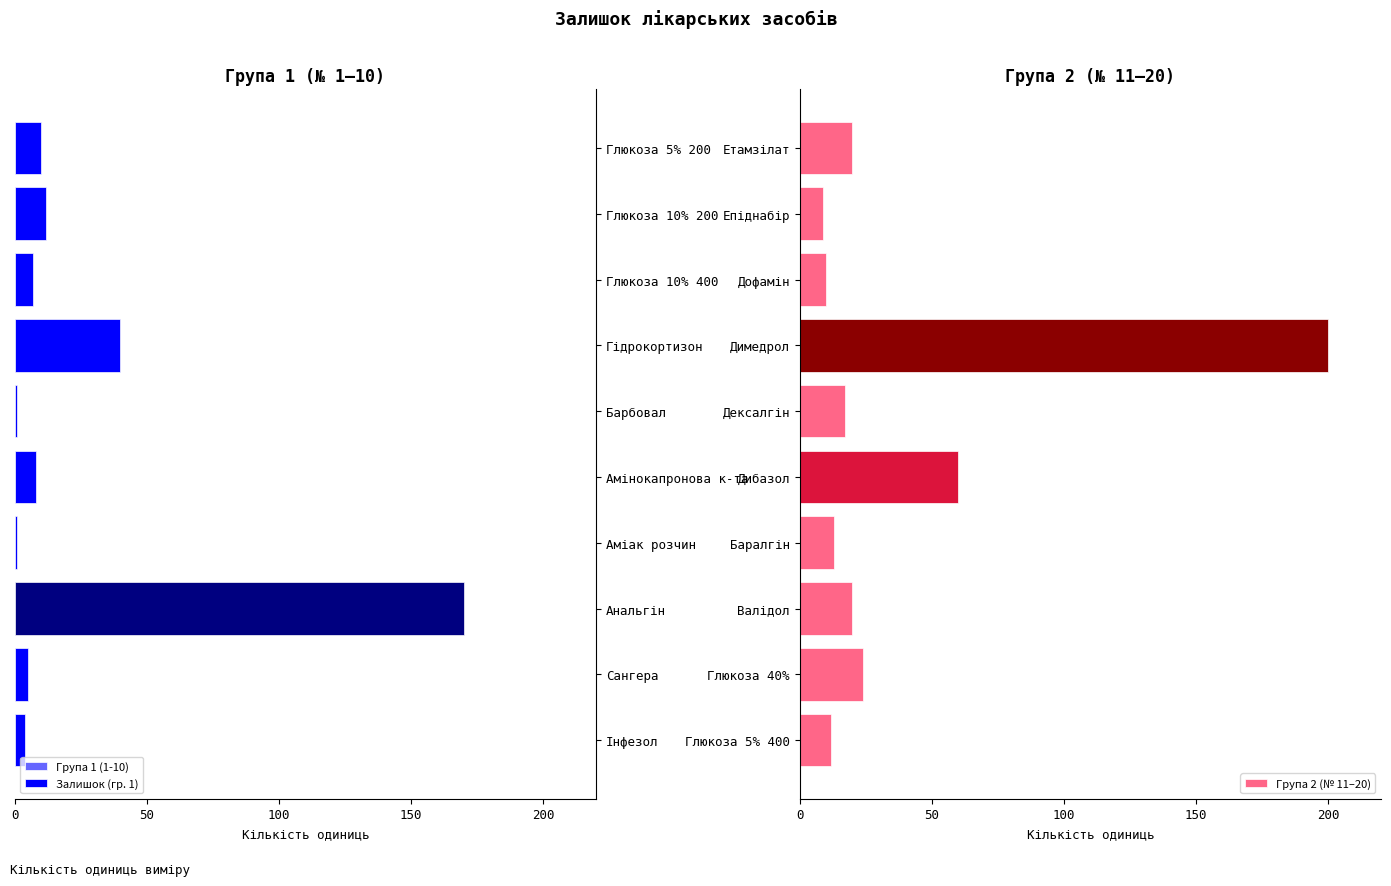

What is the difference between the maximum and minimum values in the Залишок (гр. 1) series?

169